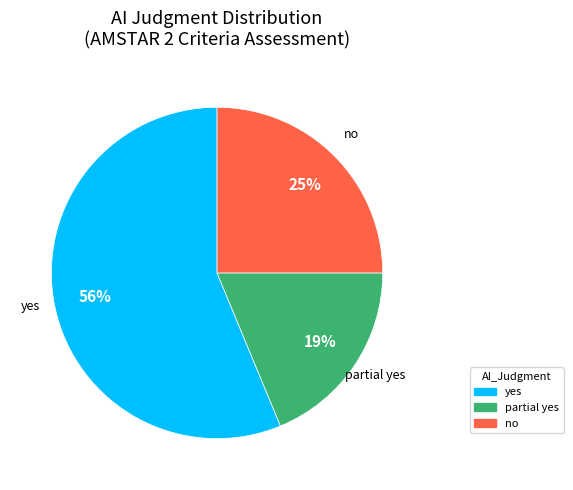

Is the sum of partial yes and no greater than half?

No